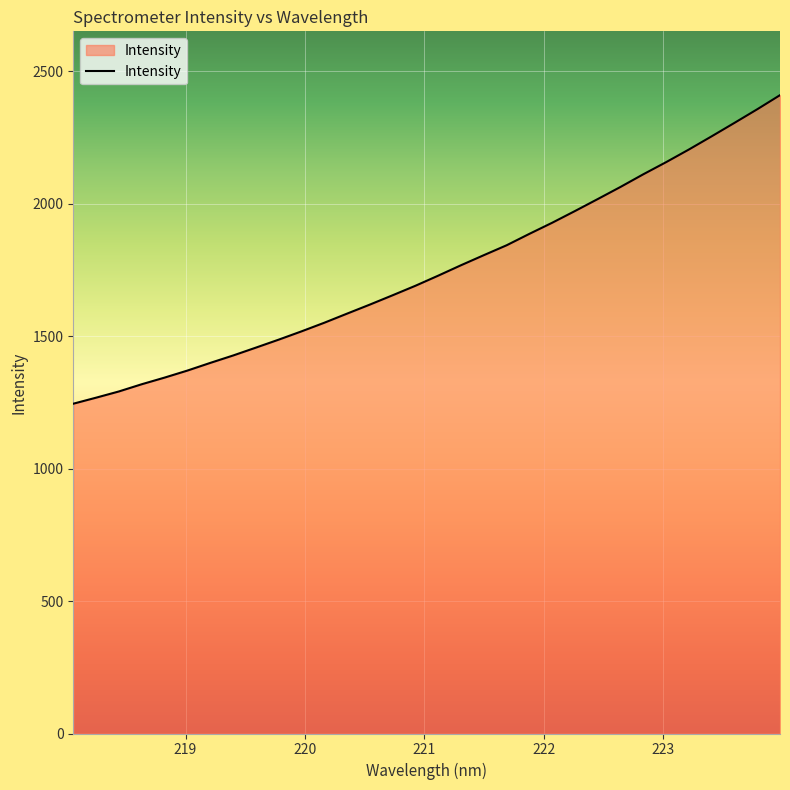

What is the difference between the maximum and minimum values?

1165.1